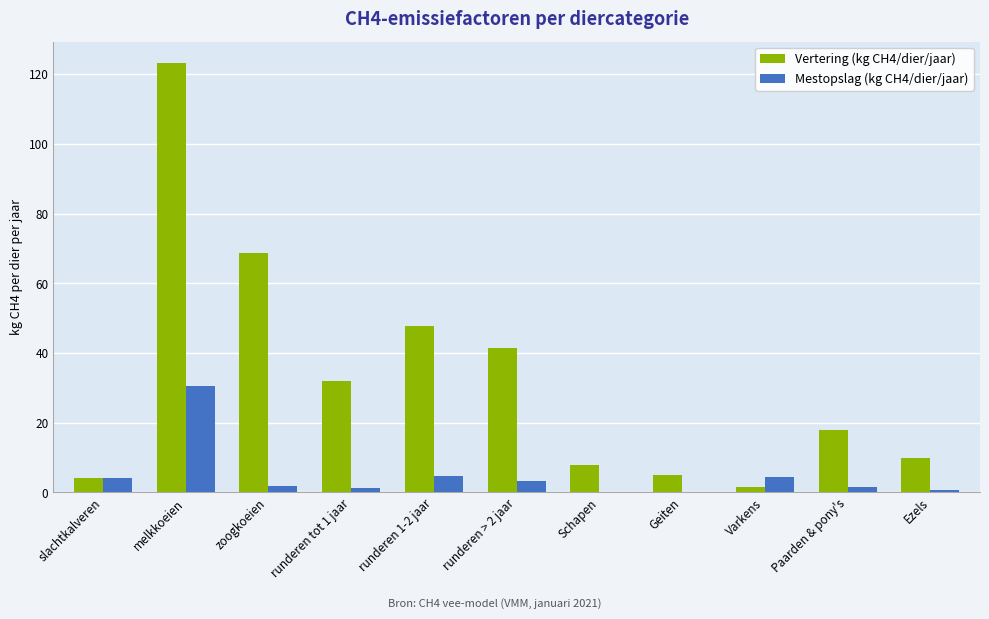

What is the greatest value displayed?

123.3